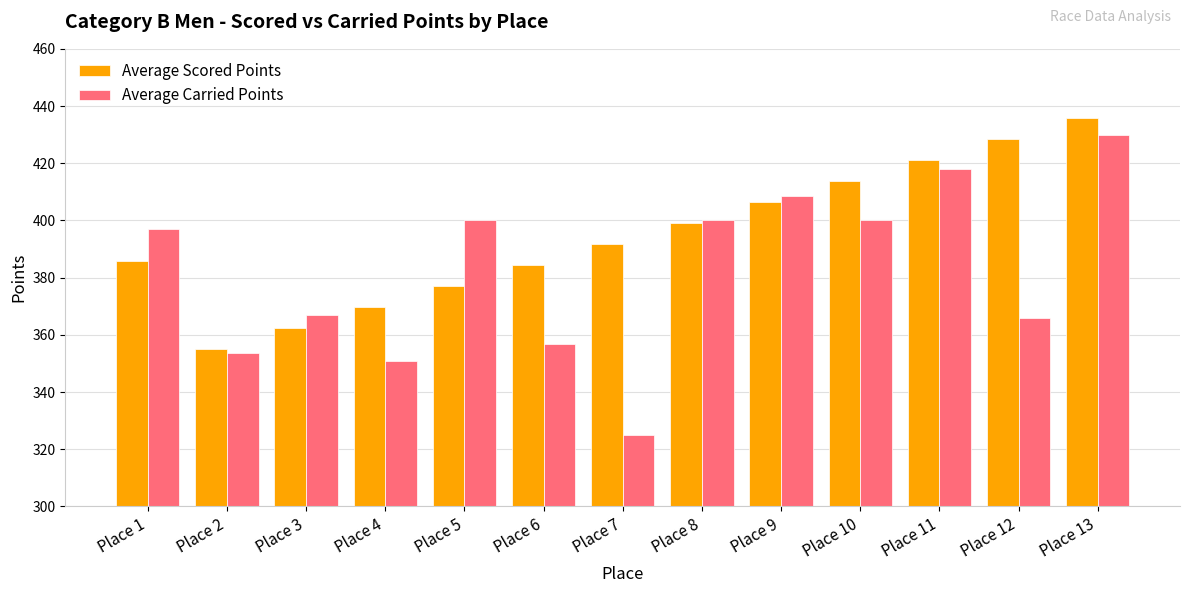

Are the bars horizontal?

No